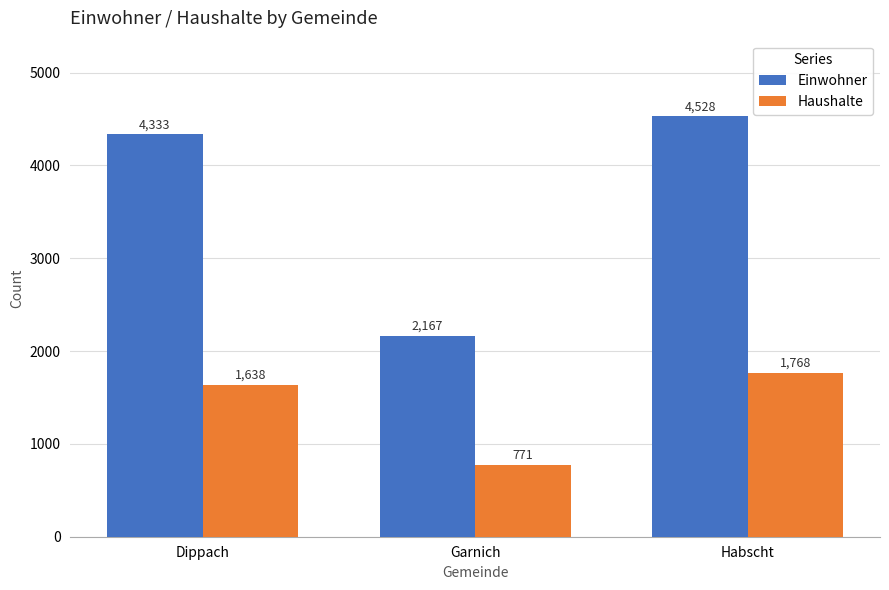

Rank the series by their maximum value, from lowest to highest.

Haushalte, Einwohner